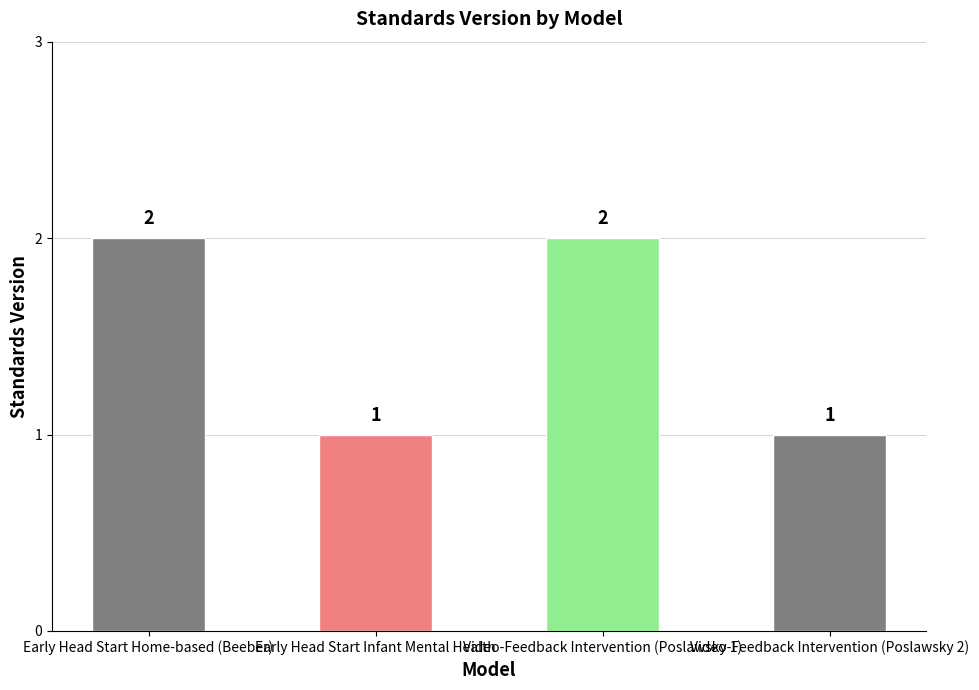

Is it true that the value at Early Head Start Home-based (Beeber) is 3?

False